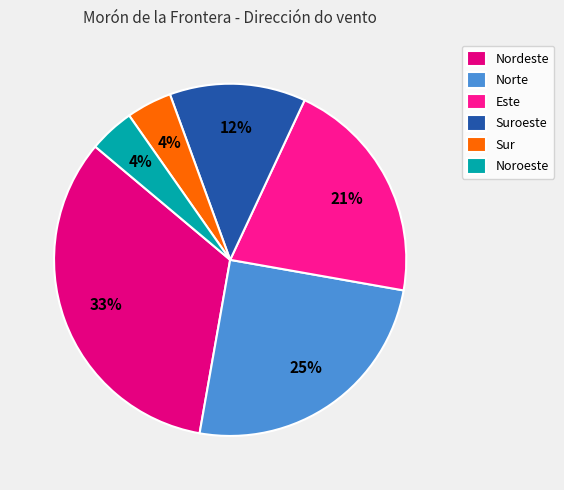

What percentage is the Noroeste slice, to the nearest percent?

4%